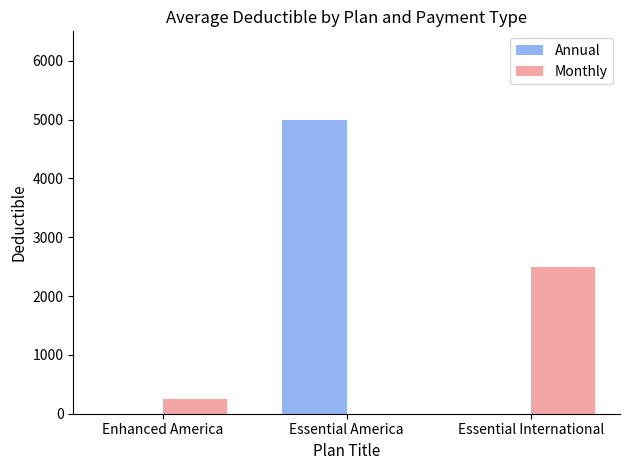

Between Enhanced America and Essential International, which series saw the biggest shift?

Monthly